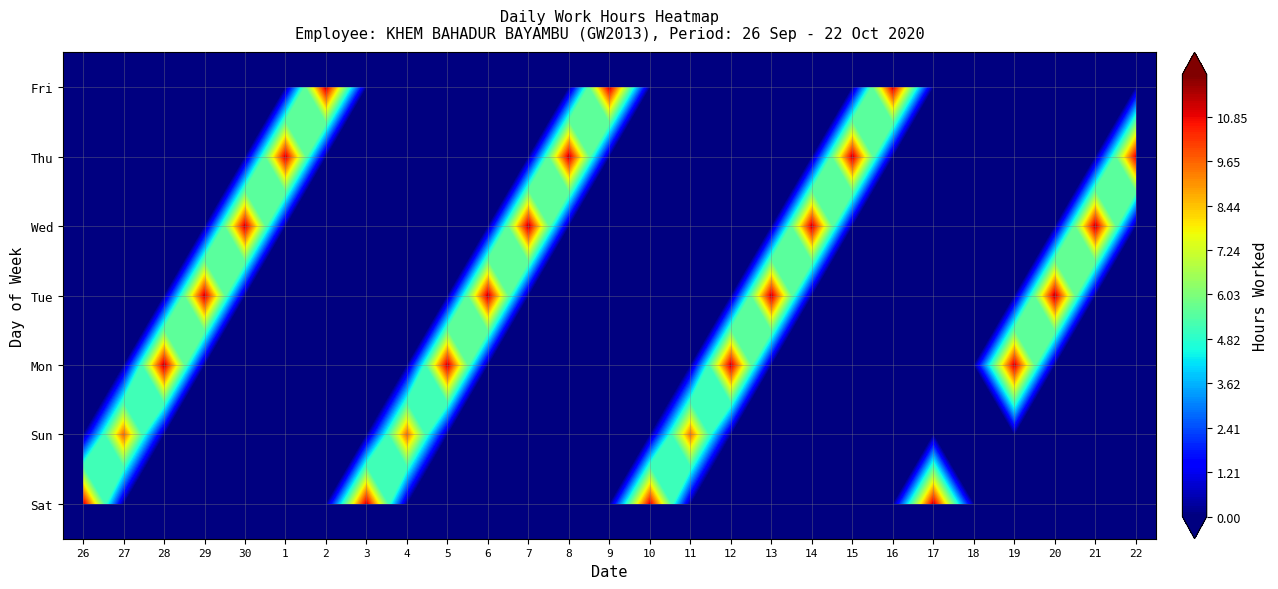

At how many categories does at least one series exceed 10?

6